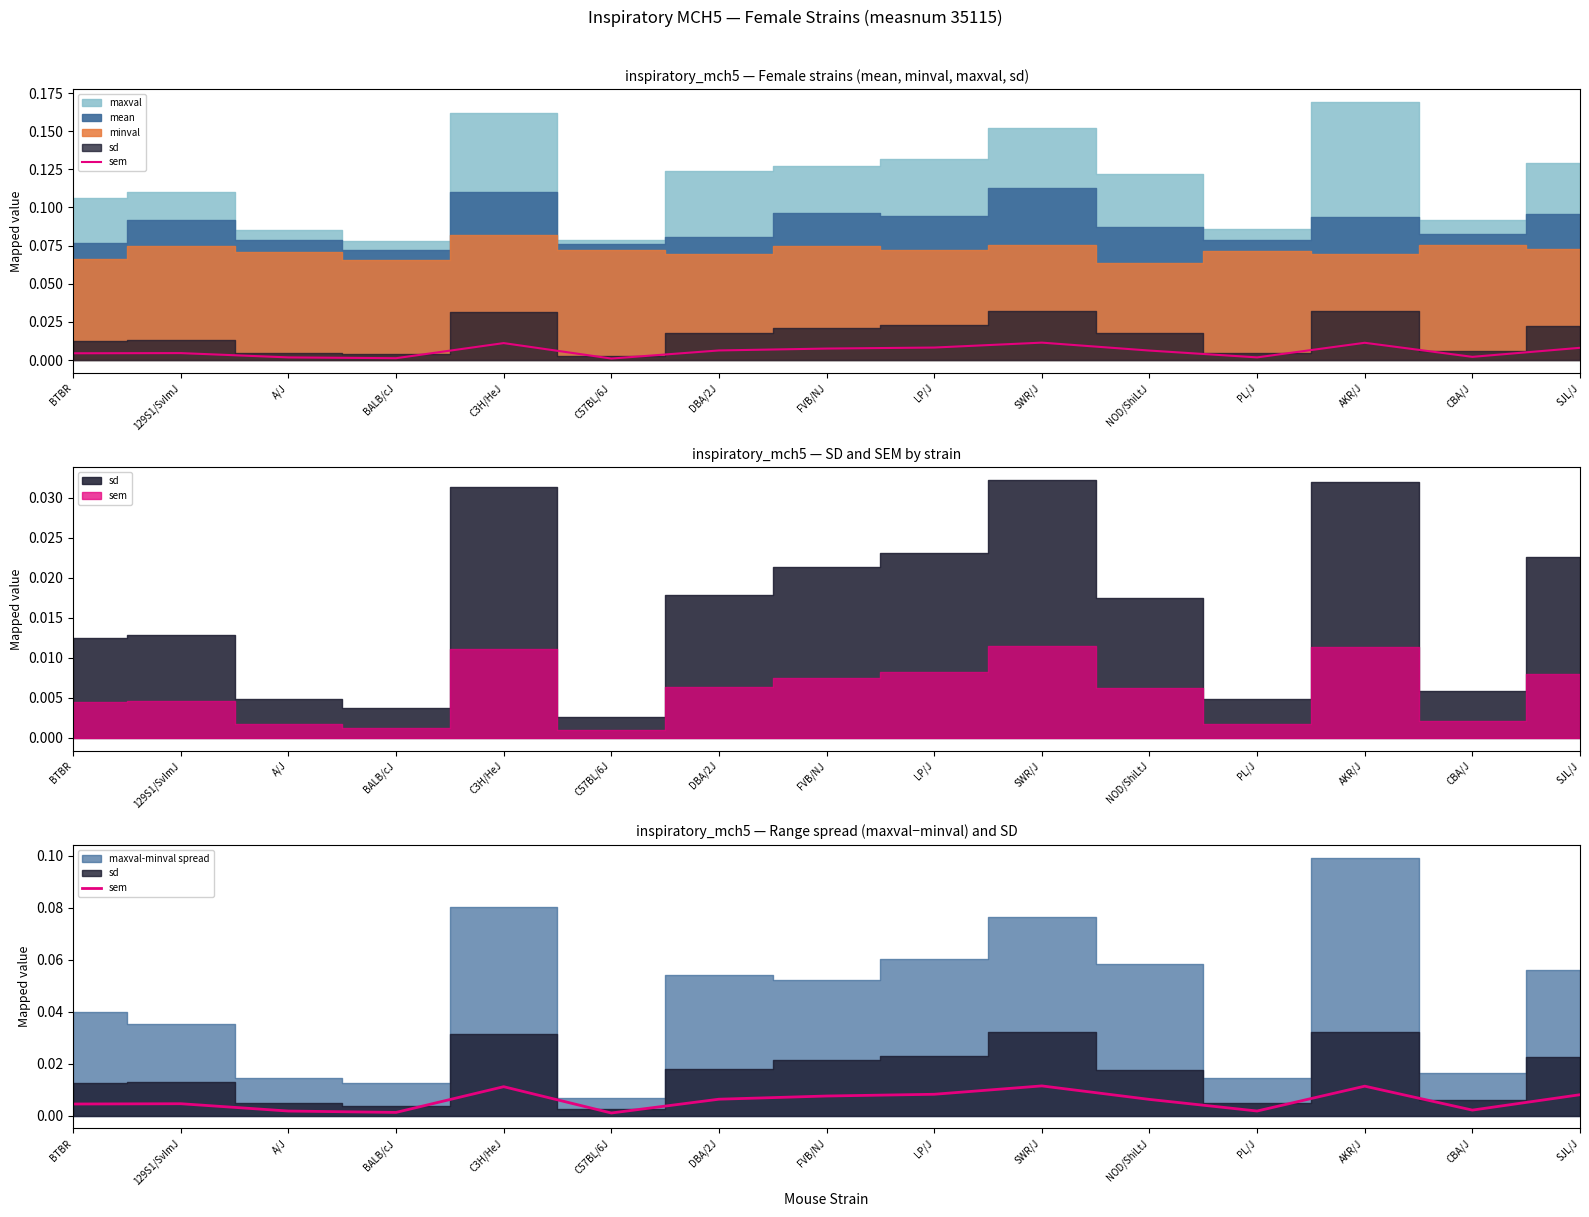

Does the chart have visible grid lines?

No